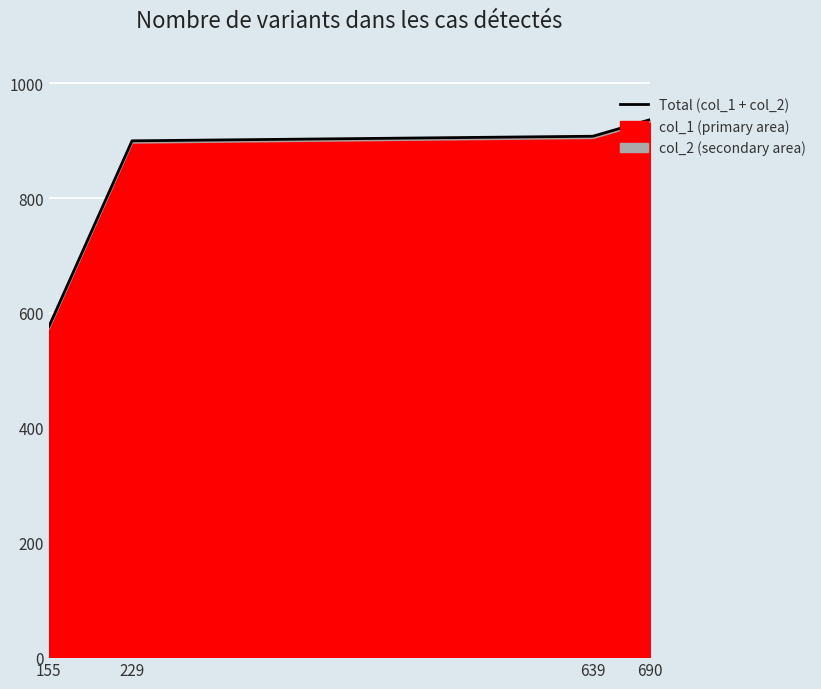

The chart shows a value of 468 at 690. True or false?

False